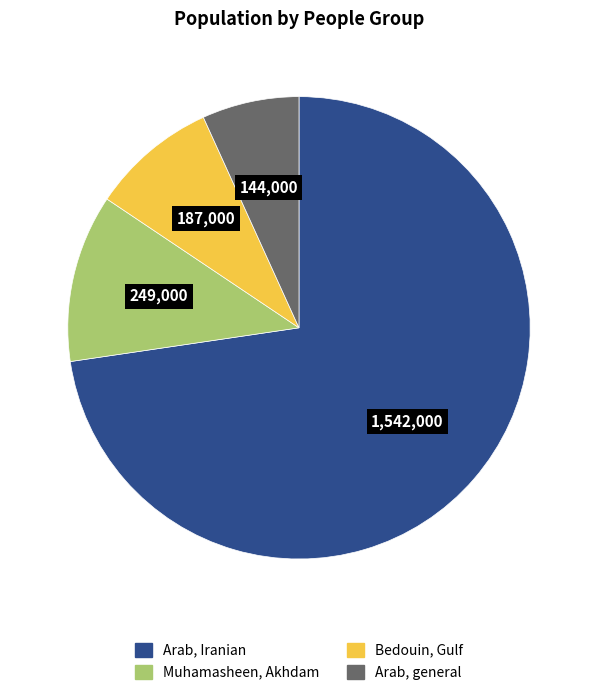

Is there a majority slice in this chart?

Yes